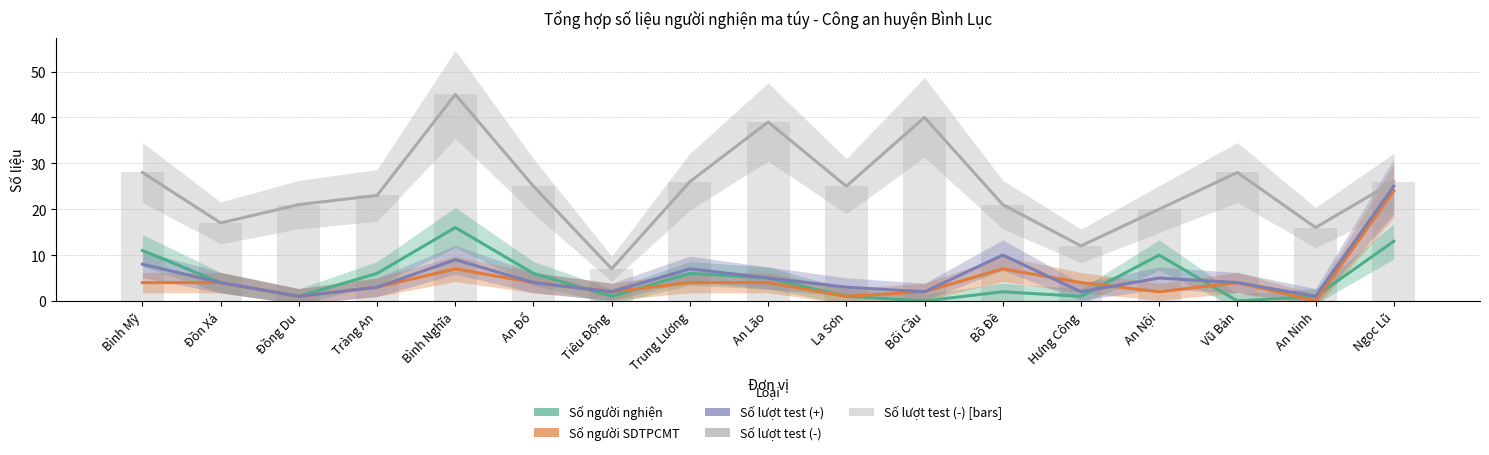

What position from the left is Đồn Xá?

2